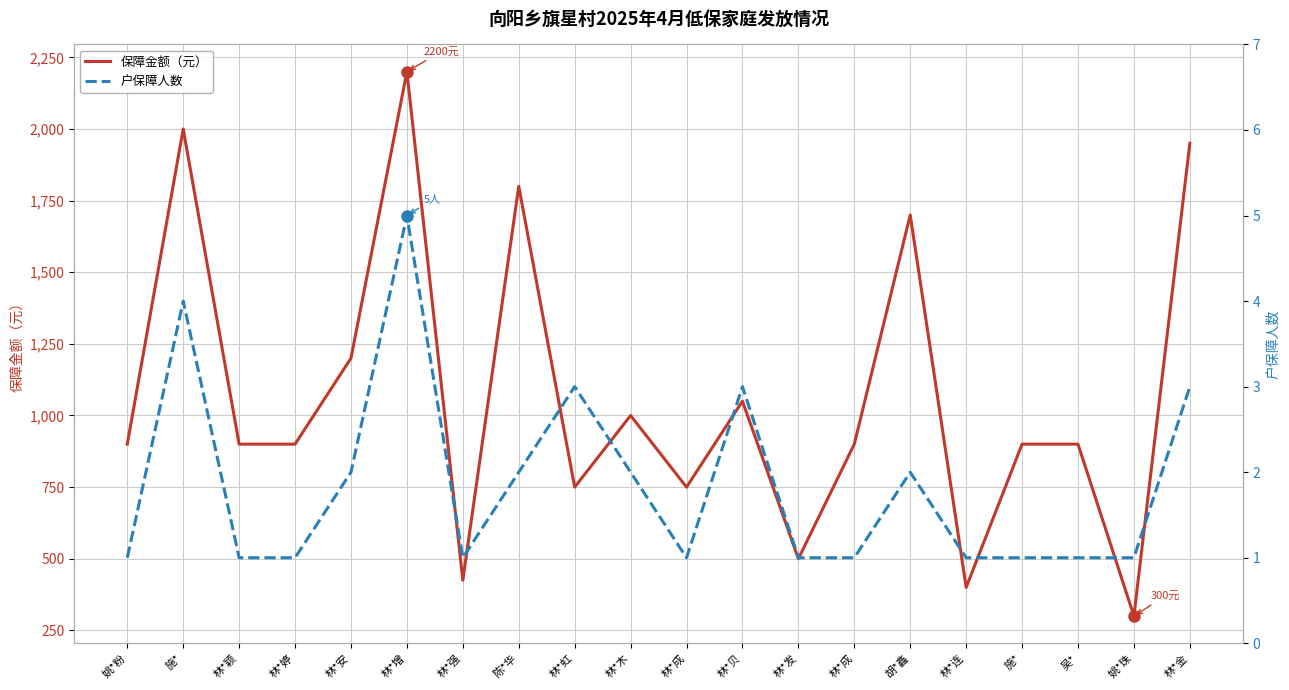

True or false: 户保障人数 and 保障金额（元） intersect in this chart.

False